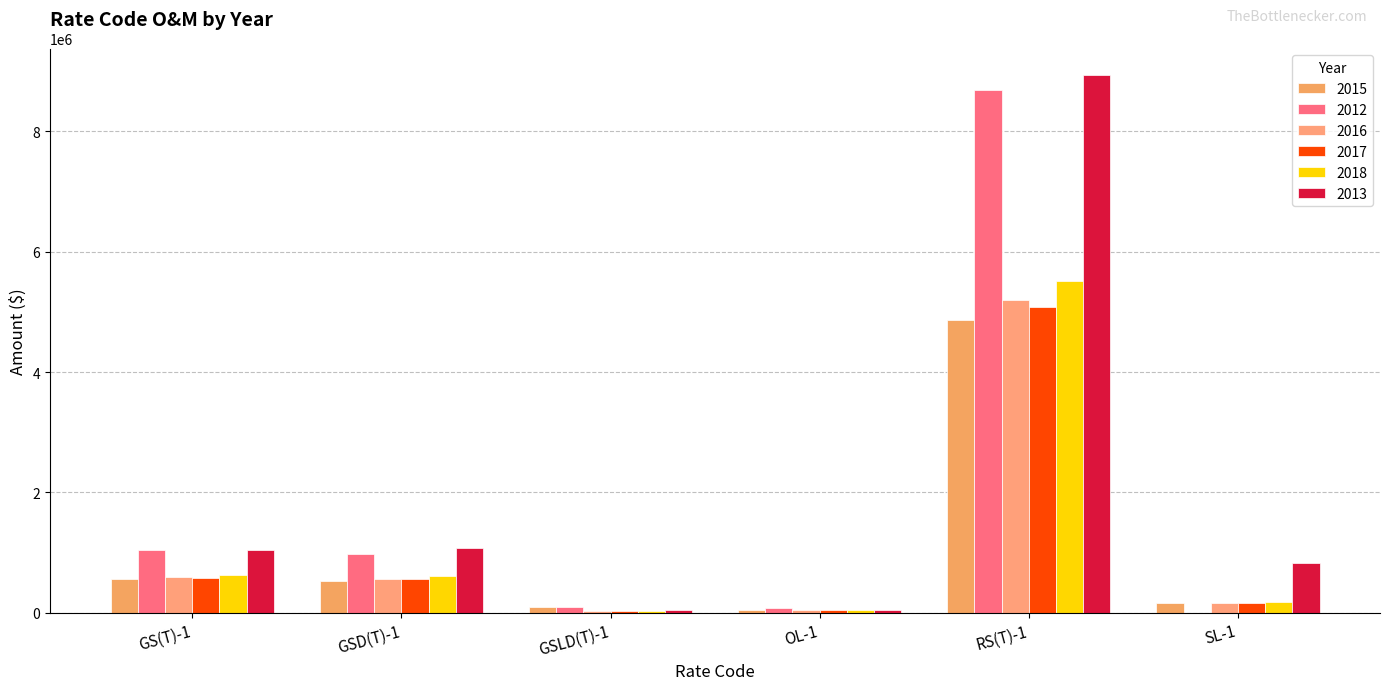

At which label does 2016 reach its peak?

RS(T)-1